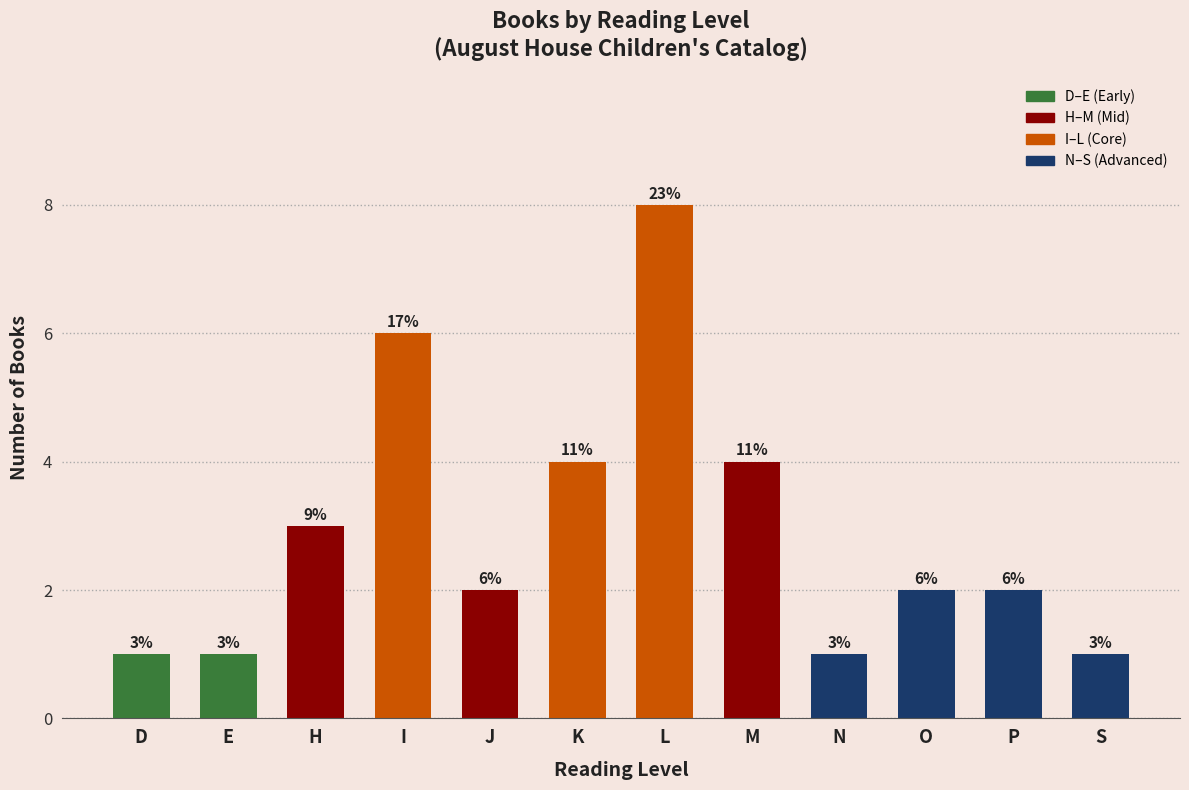

What is the label of the 7th bar from the left?

L